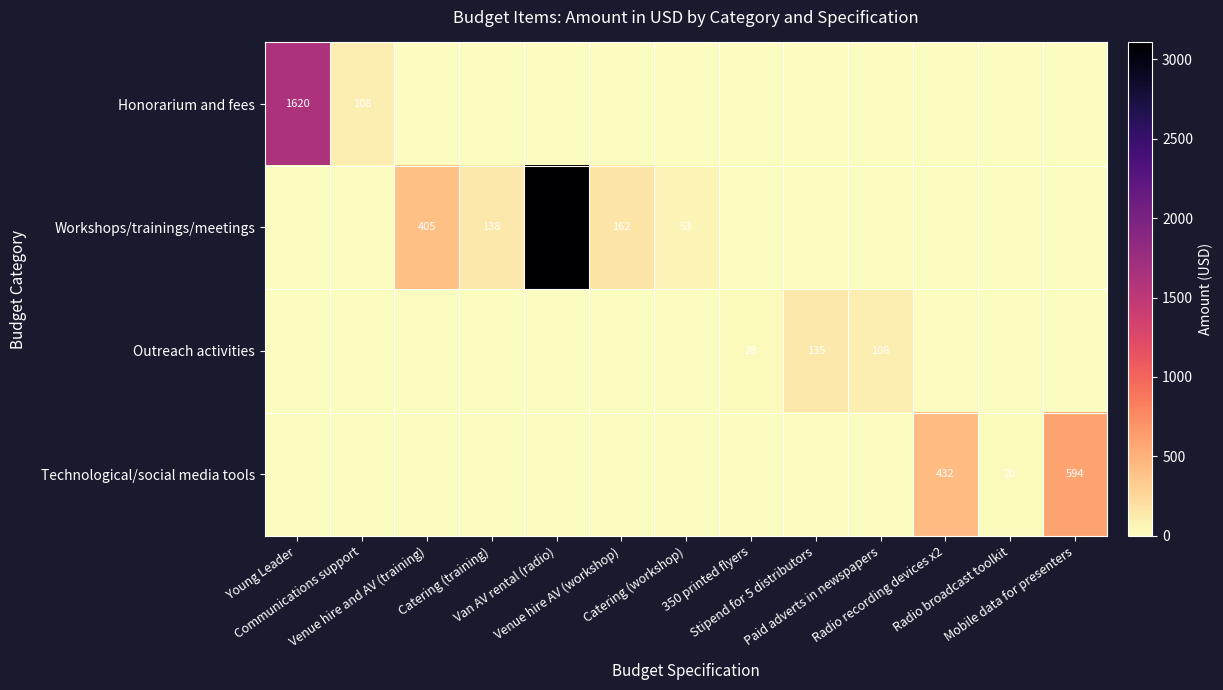

Which has a higher value, Young Leader or Communications support?

Young Leader